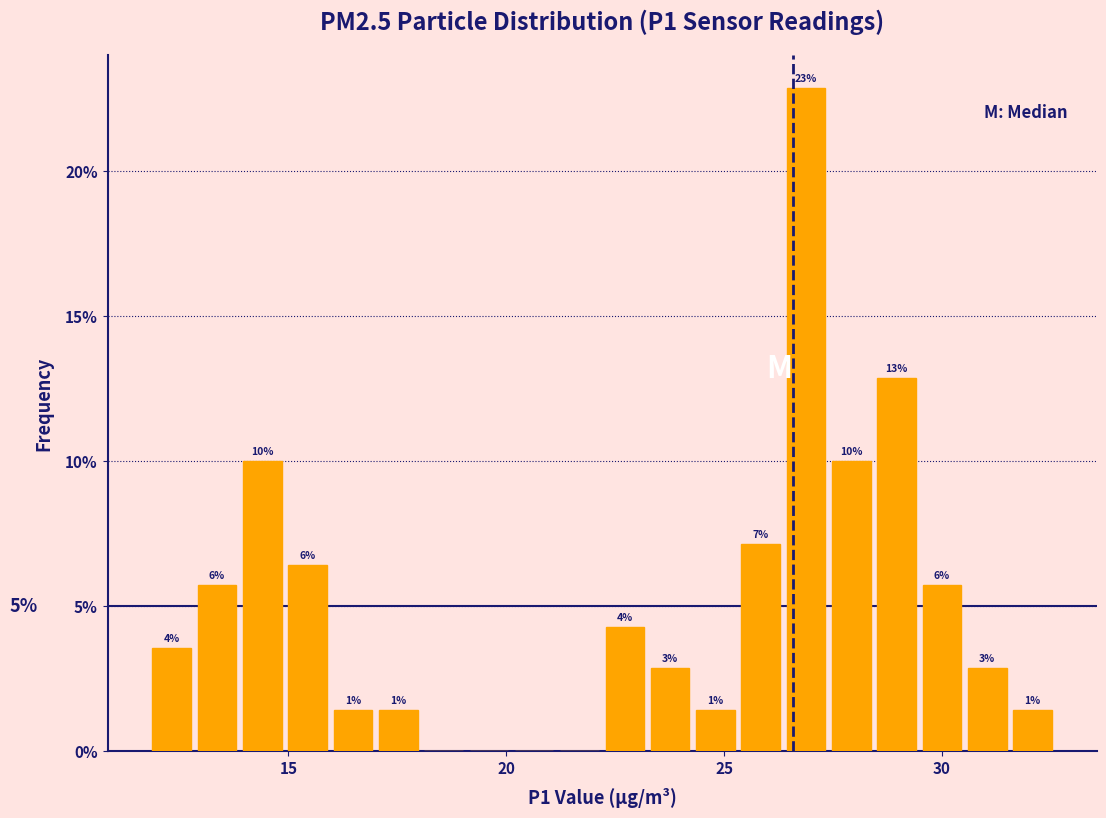

Read against the x-axis, roughly where is the centre of the tallest bar?

27.0